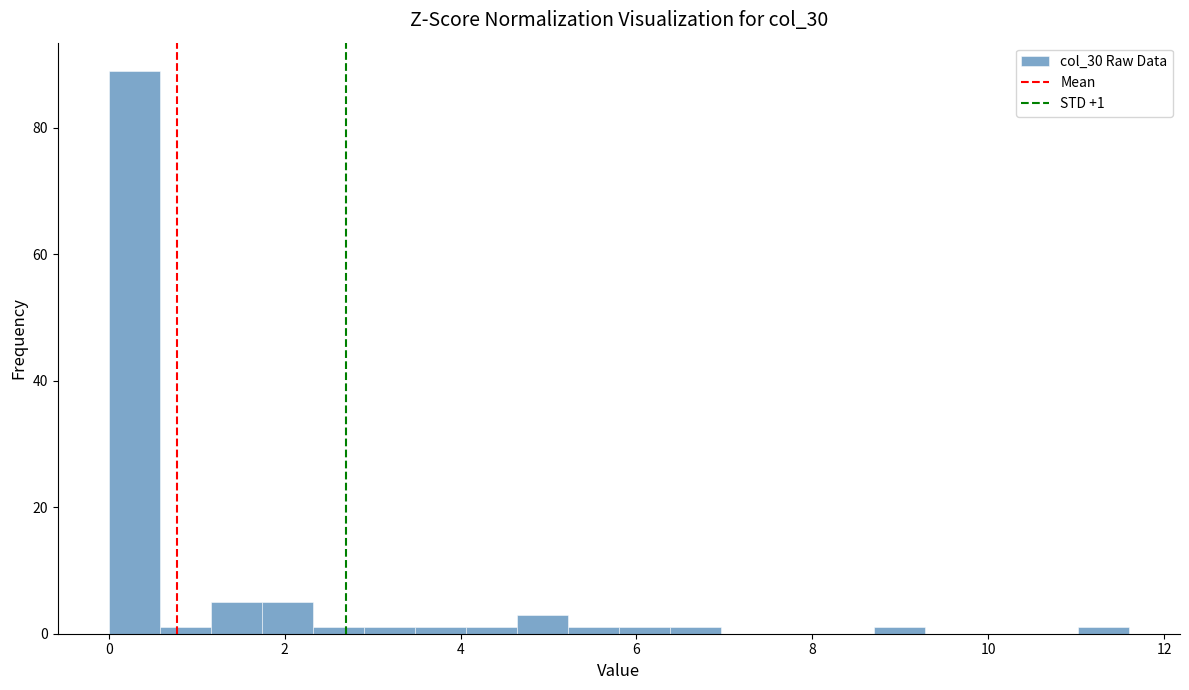

Around what value on the x-axis is the tallest bar? Give the approximate position of its centre, as read against the axis.

0.2